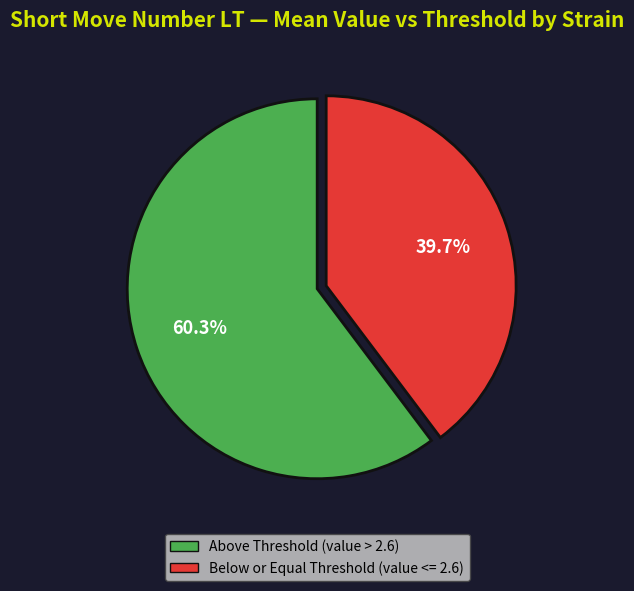

Is there a majority slice in this chart?

Yes